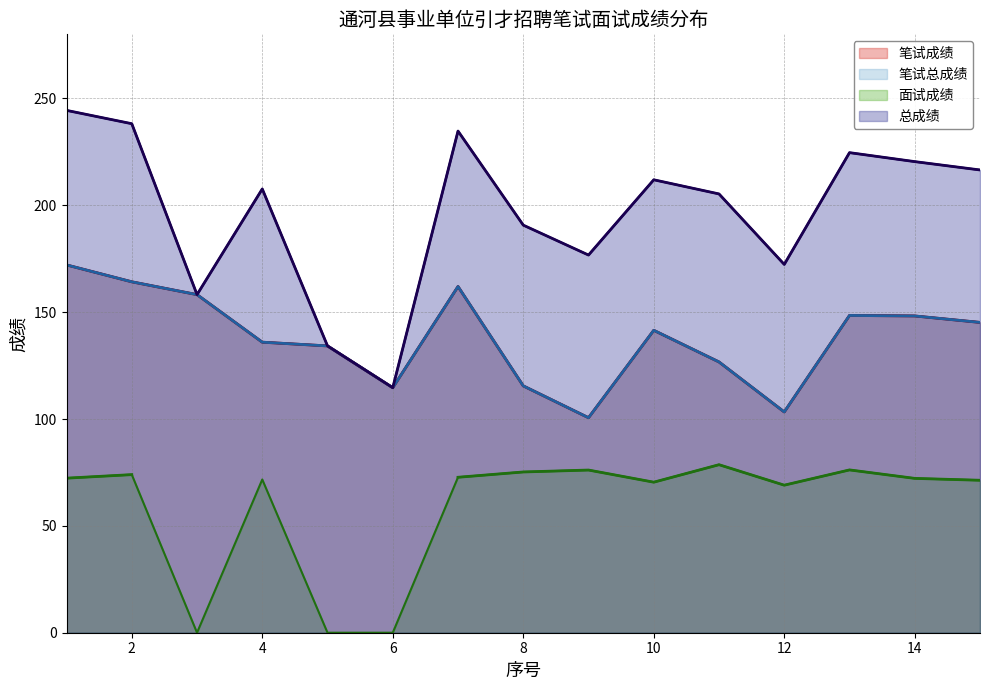

True or false: 笔试成绩 and 面试成绩 cross at least once.

False